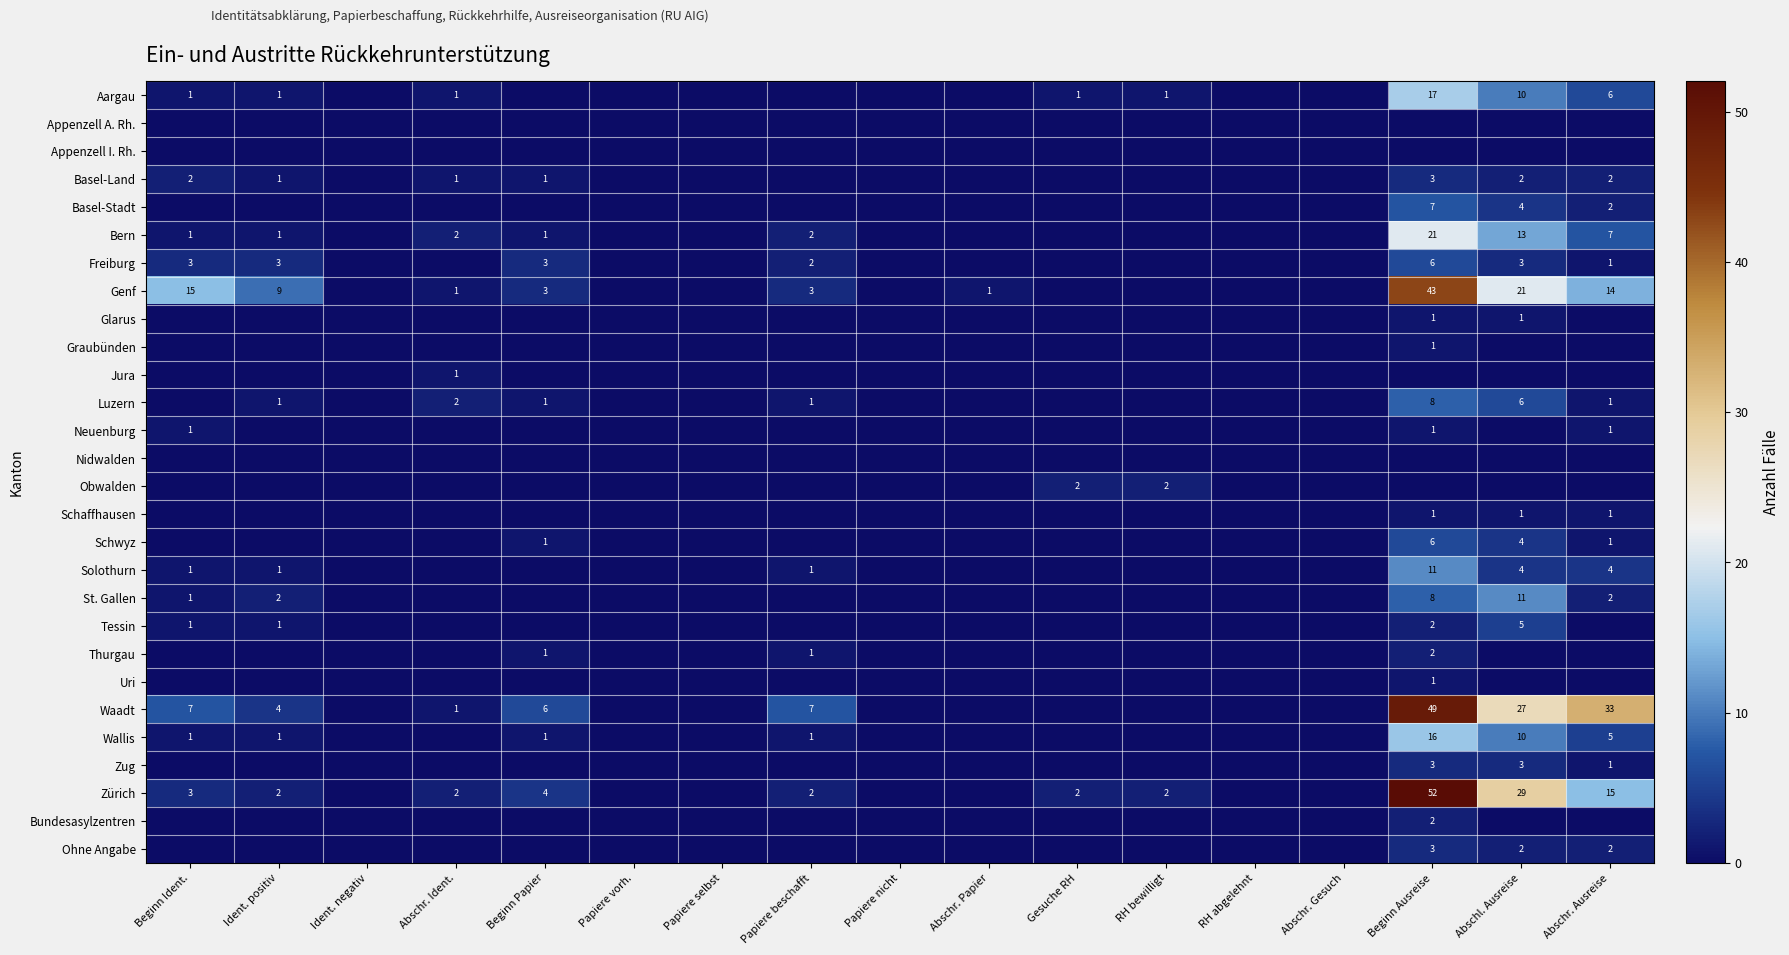

How many categories are shown in the chart?

17